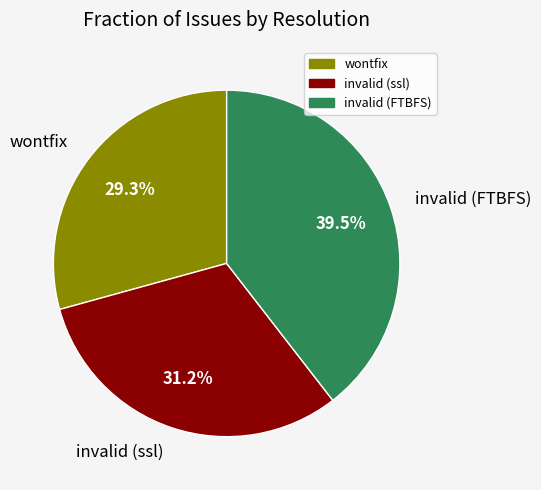

Is invalid (FTBFS) the majority of the pie?

No